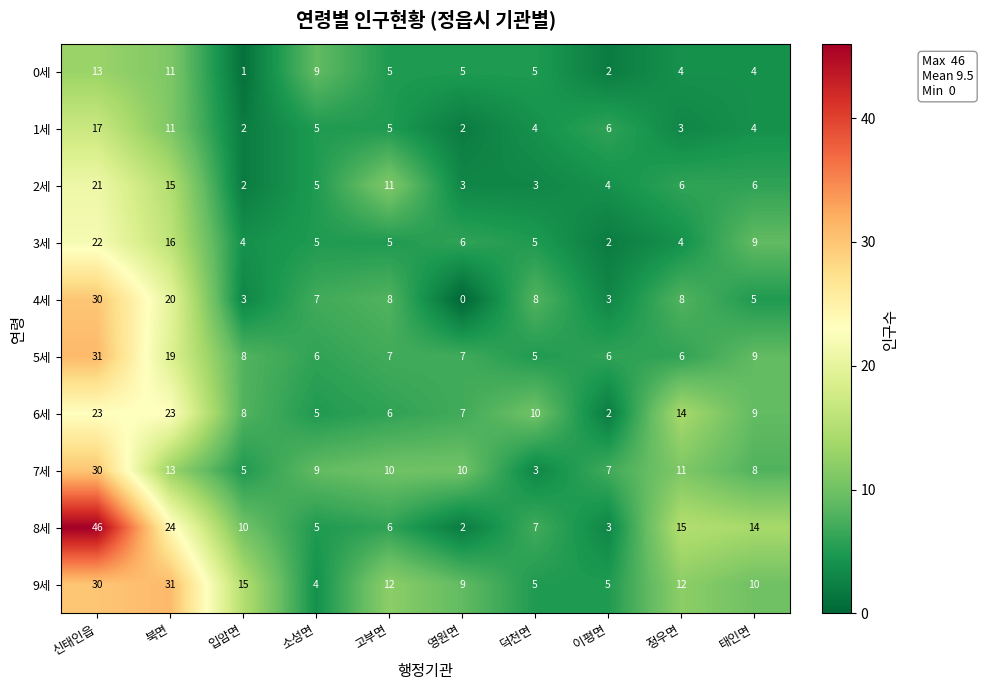

What is the difference between the maximum and minimum values in the 1세 series?

15